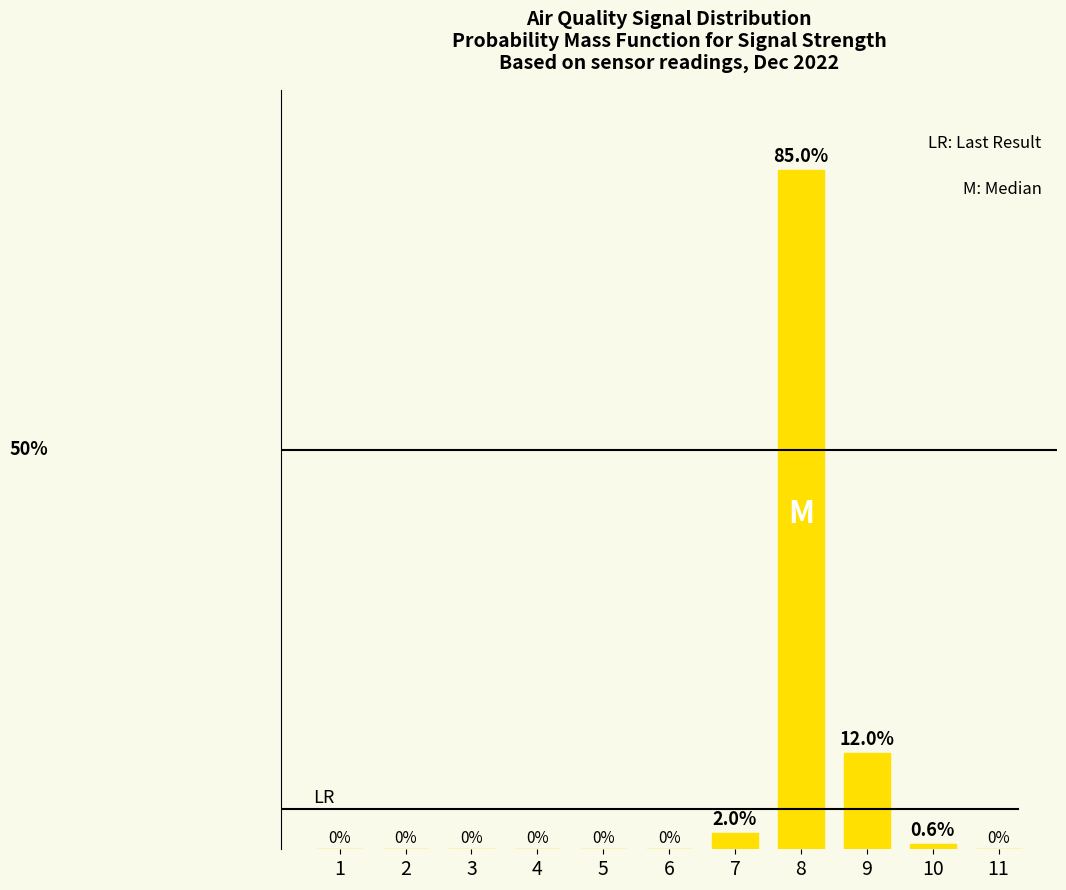

Rank the categories by value from highest to lowest.

8, 9, 7, 10, 1, 2, 3, 4, 5, 6, 11